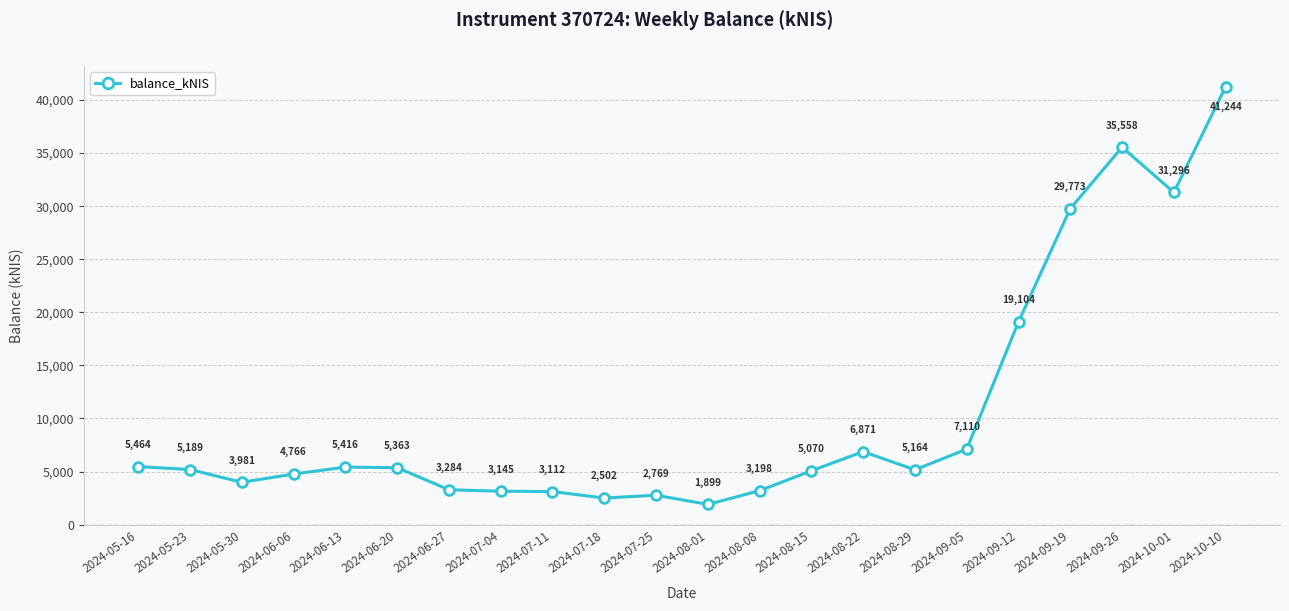

Does the chart have visible grid lines?

Yes